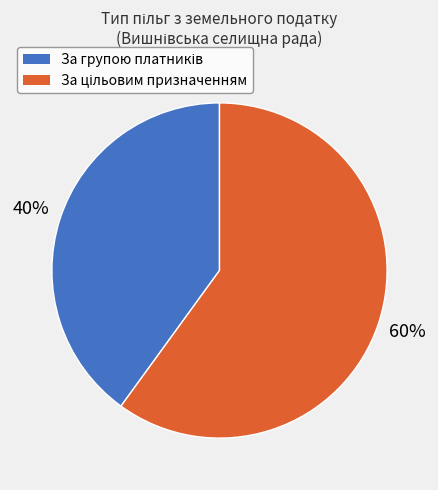

Is there any slice that represents more than half of the pie?

Yes